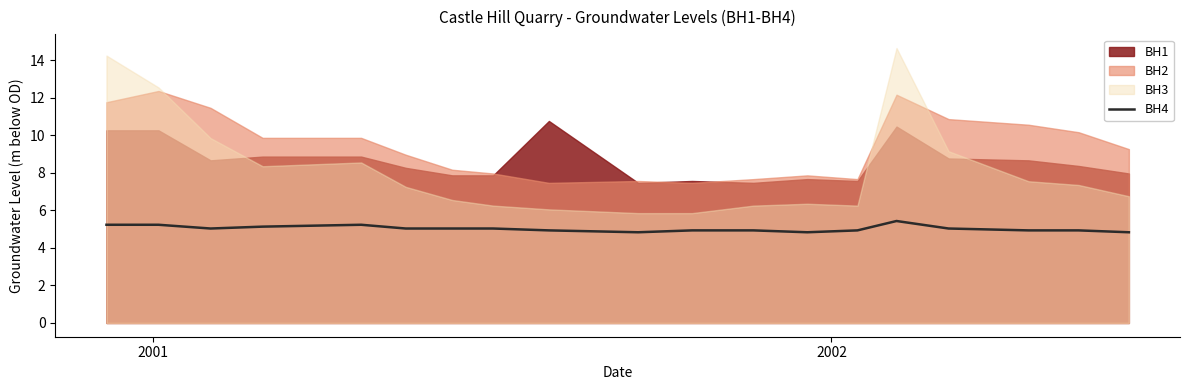

What is the minimum value for BH4?

4.8